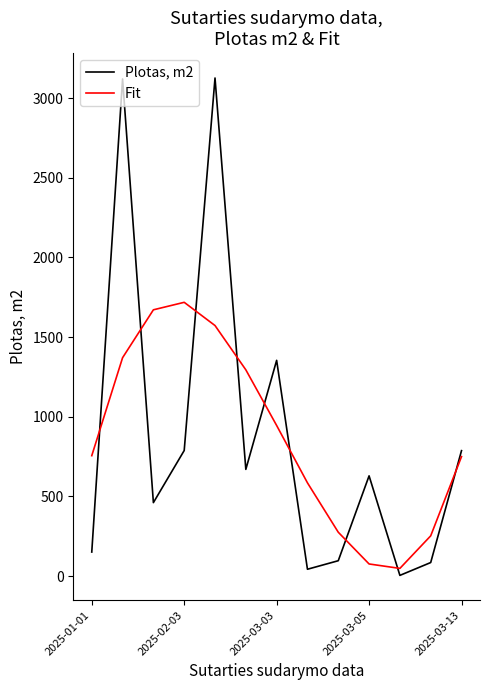

Which series has the largest range (max minus min)?

Plotas, m2